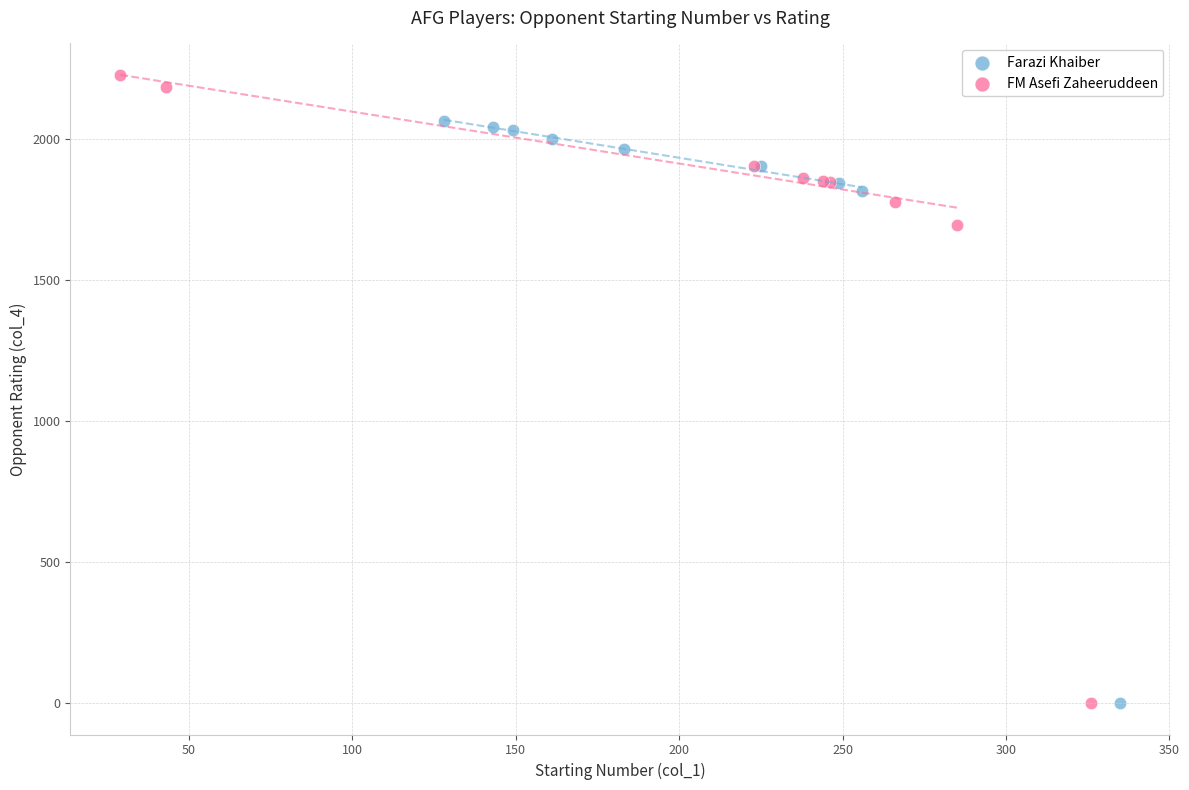

Which series has the widest spread of Y values?

FM Asefi Zaheeruddeen